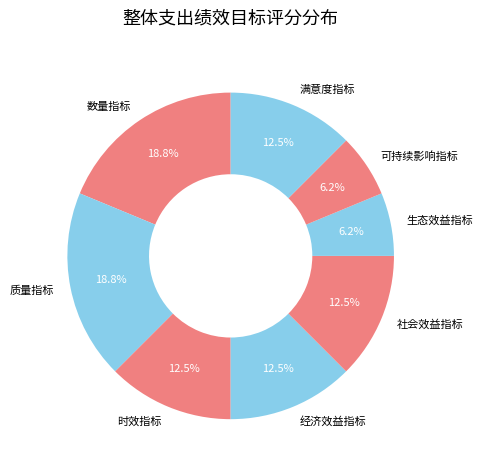

Does any single category account for the majority?

No